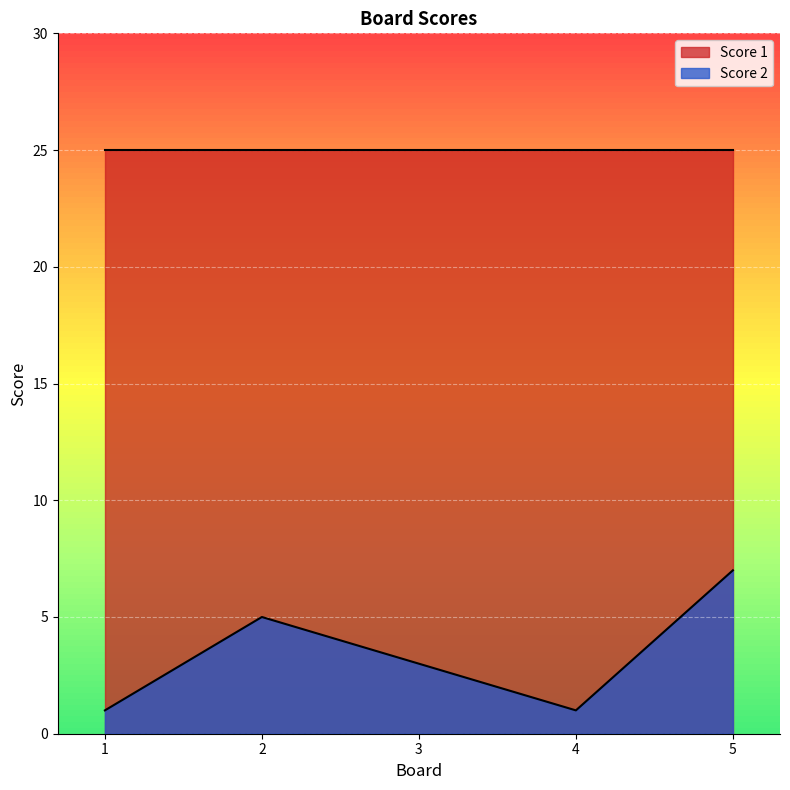

The value at 4 is 1. True or false?

True